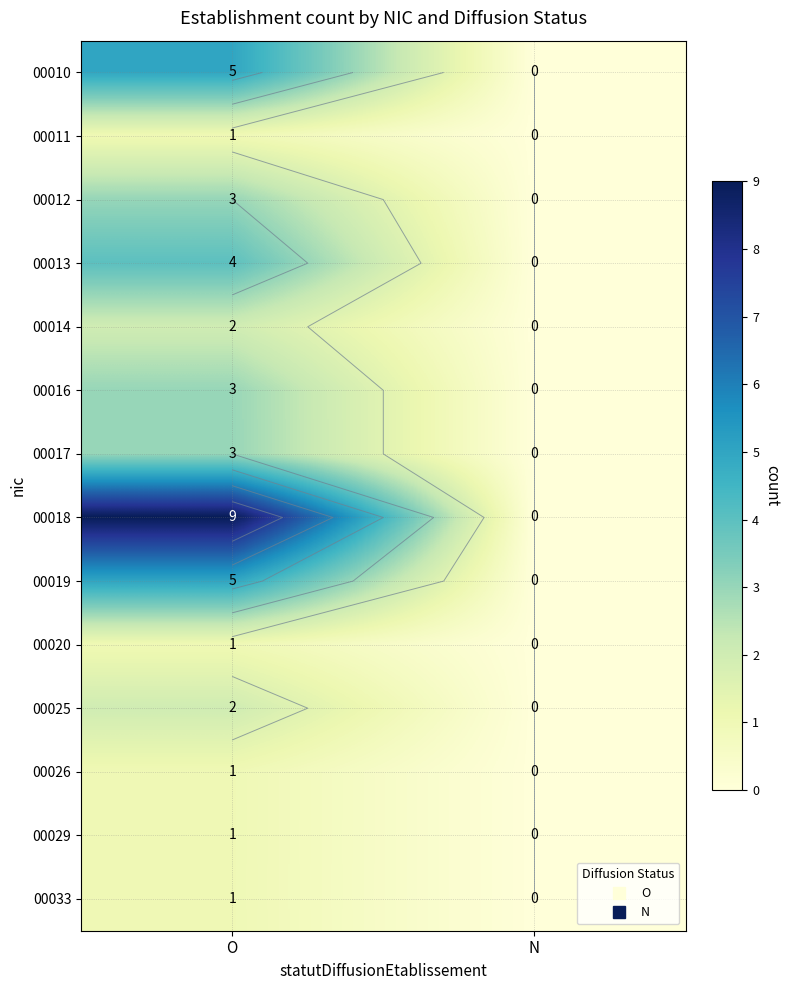

How many positive values does the 00018 series have?

1